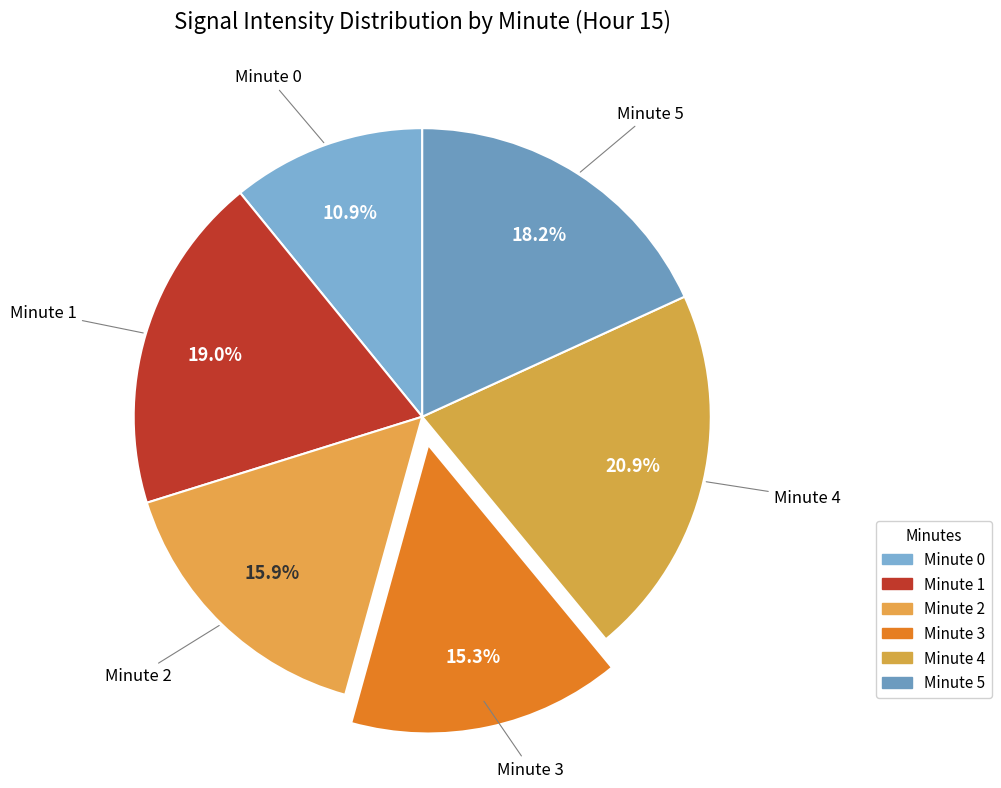

What percentage do Minute 1 and Minute 3 together represent?

34.2%